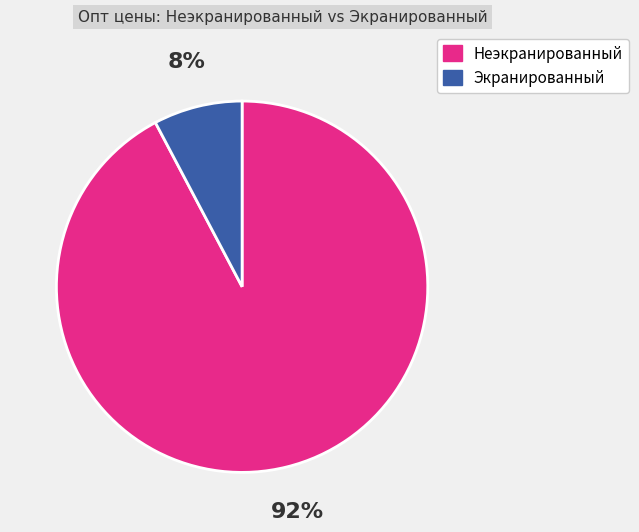

Is there any slice that represents more than half of the pie?

Yes